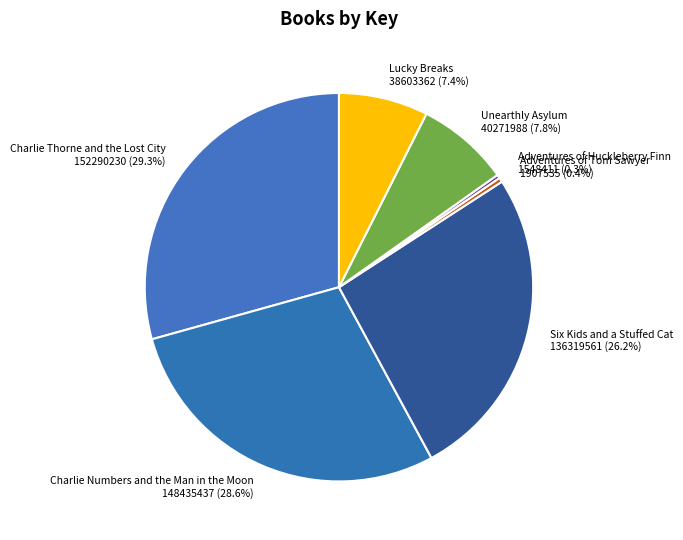

What percentage is NOT represented by Lucky Breaks?

92.6%